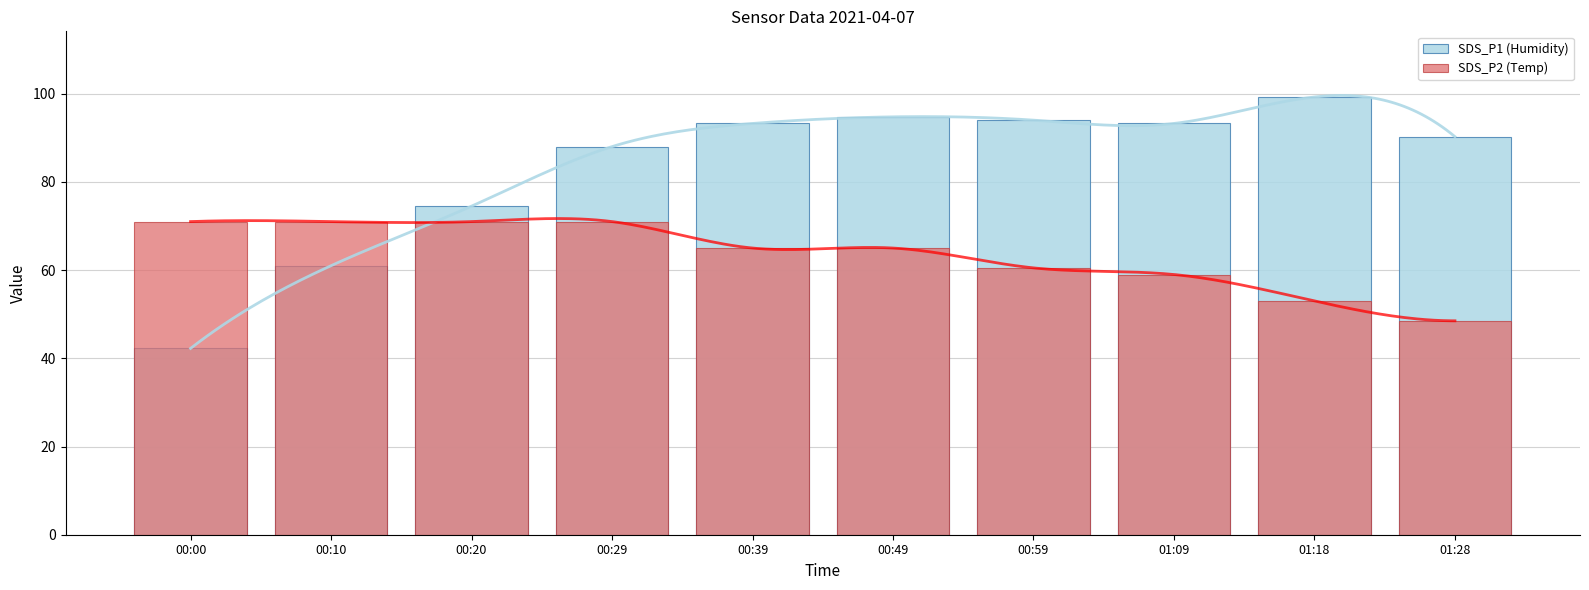

At which category does the chart reach its peak across all series?

01:18